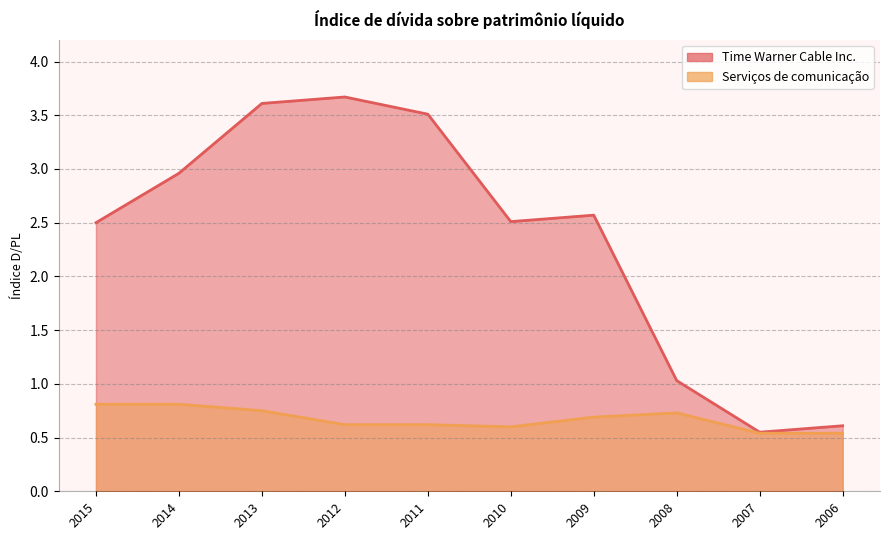

Reading left to right, transcribe all the data shown in this chart.

Time Warner Cable Inc.: 2.5	3.0	3.6	3.7	3.5	2.5	2.6	1.0	0.6	0.6
Serviços de comunicação: 0.8	0.8	0.8	0.6	0.6	0.6	0.7	0.7	0.5	0.5